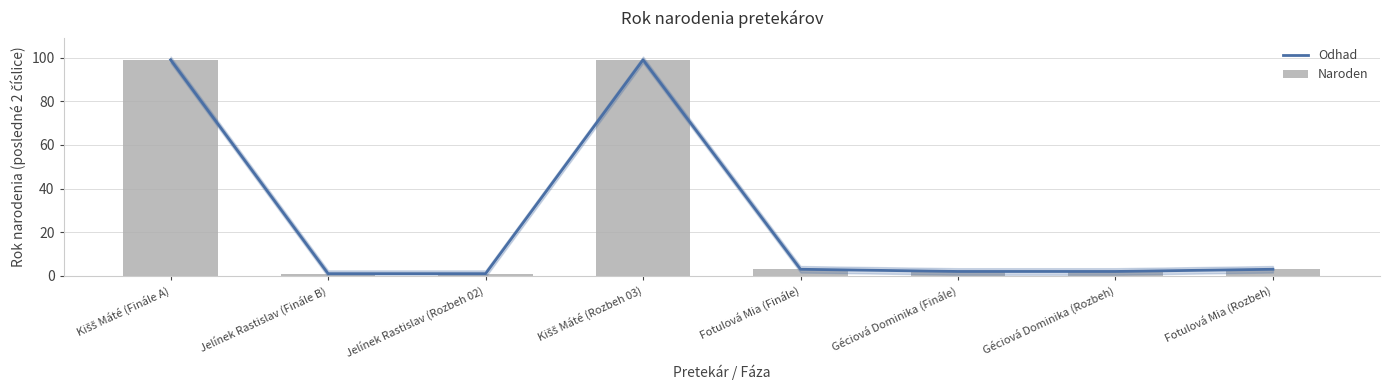

Reading left to right, transcribe all the data shown in this chart.

Odhad: Kišš Máté (Finále A)=99	Jelínek Rastislav (Finále B)=1	Jelínek Rastislav (Rozbeh 02)=1	Kišš Máté (Rozbeh 03)=99	Fotulová Mia (Finále)=3	Géciová Dominika (Finále)=2	Géciová Dominika (Rozbeh)=2	Fotulová Mia (Rozbeh)=3
Naroden: Kišš Máté (Finále A)=99	Jelínek Rastislav (Finále B)=1	Jelínek Rastislav (Rozbeh 02)=1	Kišš Máté (Rozbeh 03)=99	Fotulová Mia (Finále)=3	Géciová Dominika (Finále)=2	Géciová Dominika (Rozbeh)=2	Fotulová Mia (Rozbeh)=3